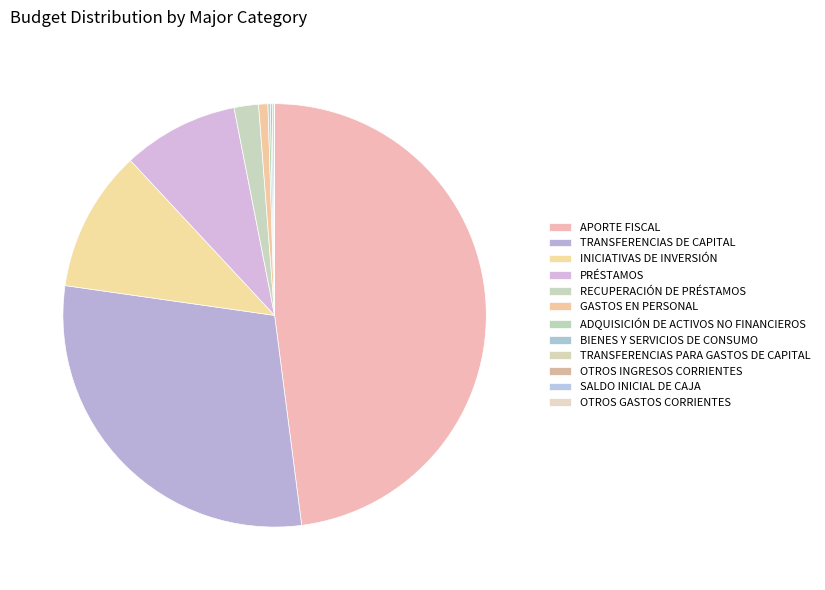

Count the number of slices in the pie.

12